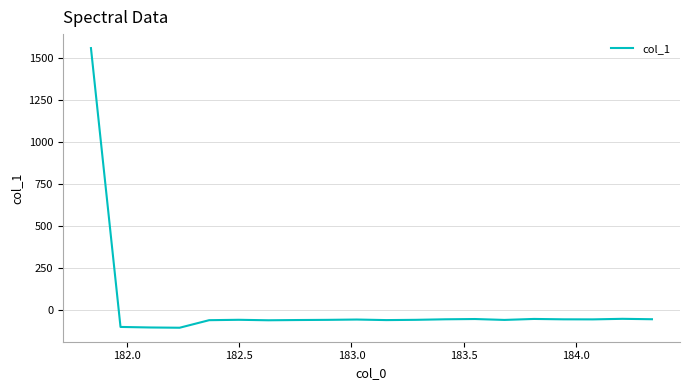

What is the difference between the maximum and minimum values?

1664.0